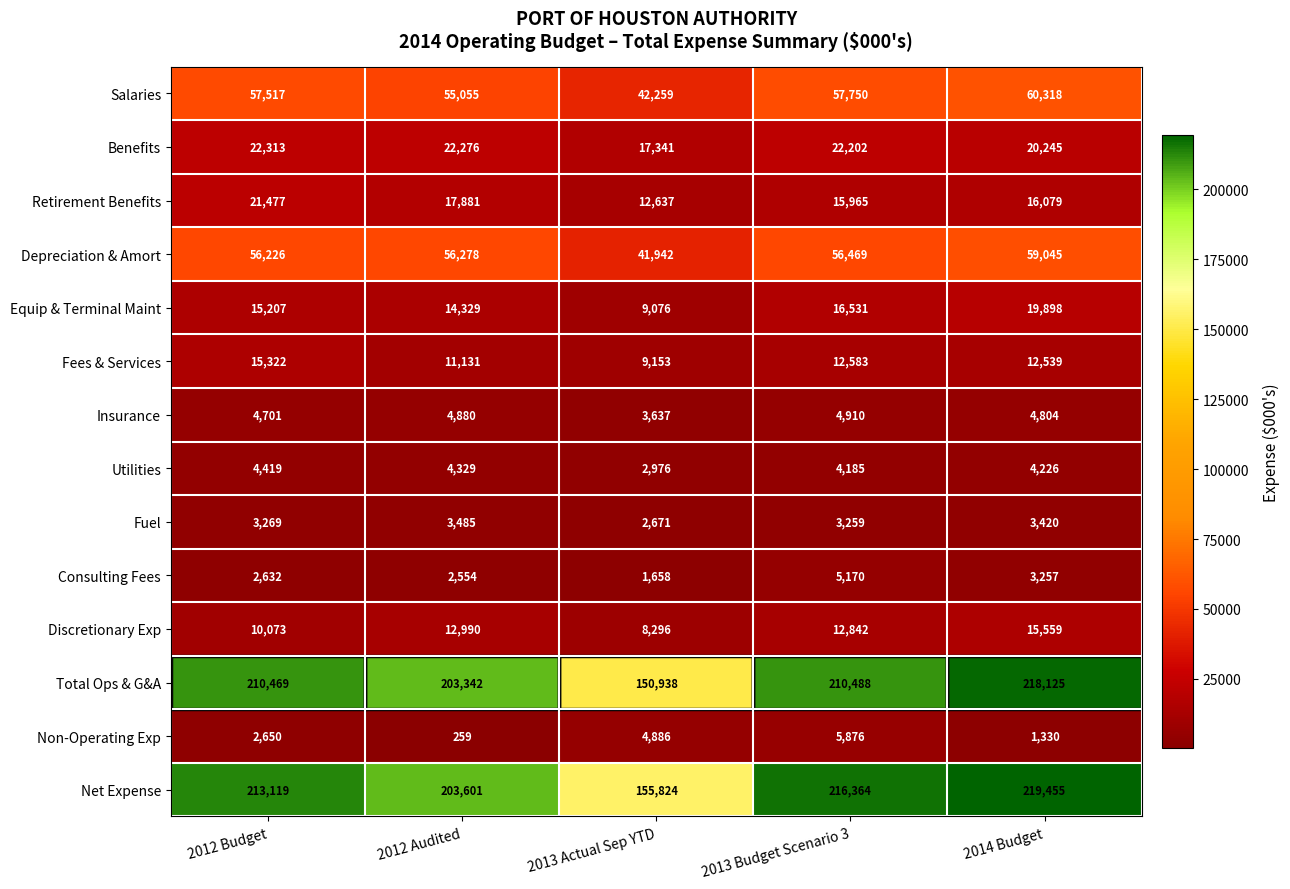

What is the average value of the Retirement Benefits series?

16808